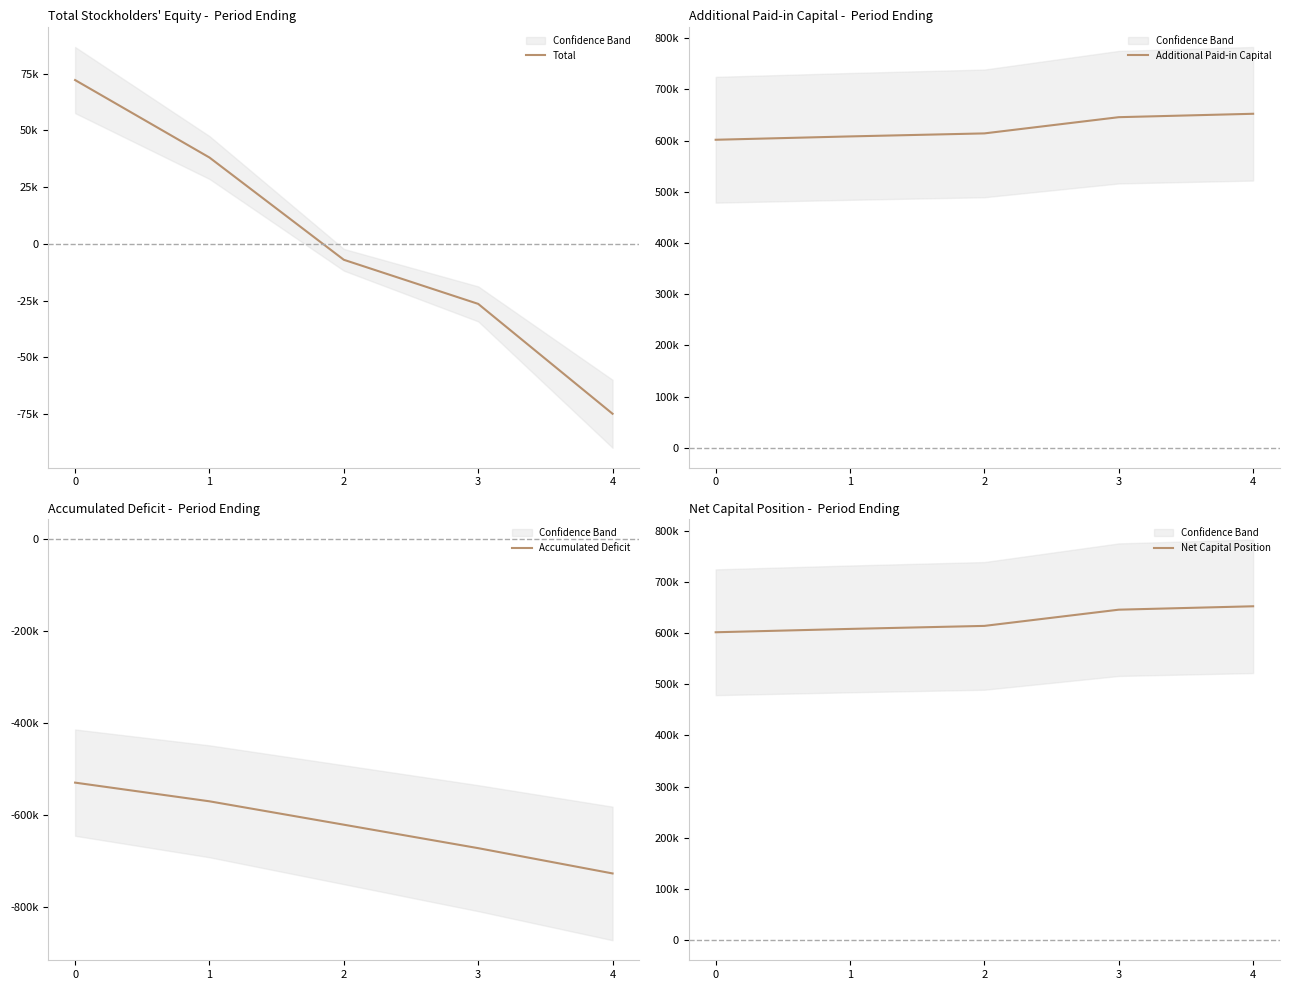

How many data points in Net Capital Position are above 613955?

2